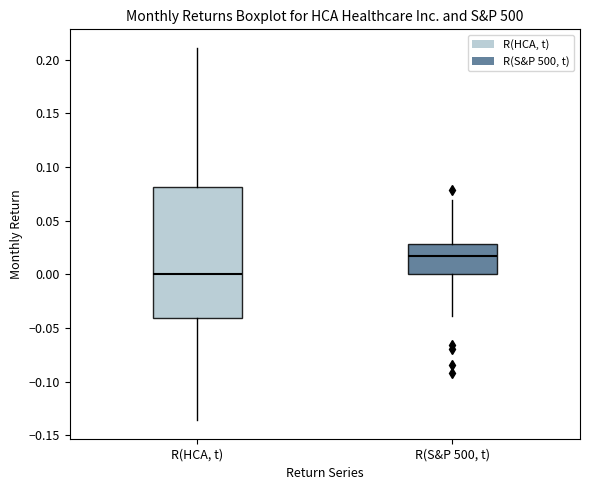

Which box is the tallest, from its lower edge to its upper edge?

R(HCA, t)